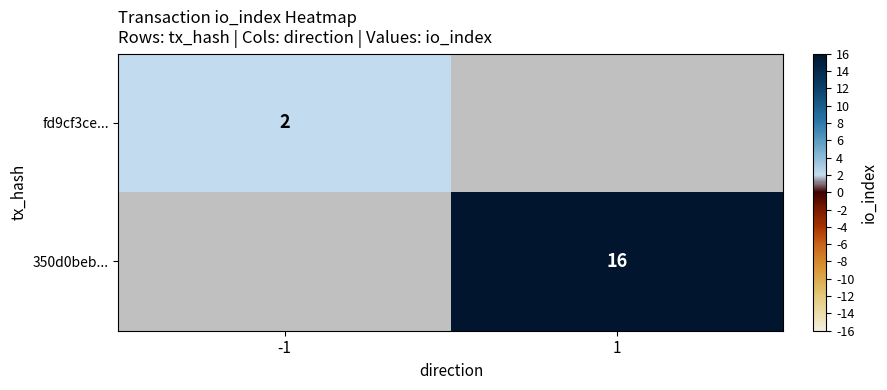

The 350d0beb... series shows 9 at 1. True or false?

False